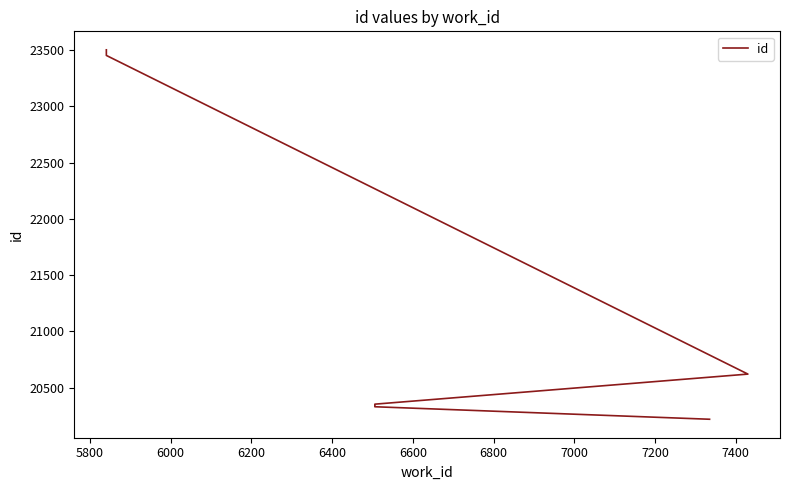

True or false: the data shows 11528 at 5600.

False